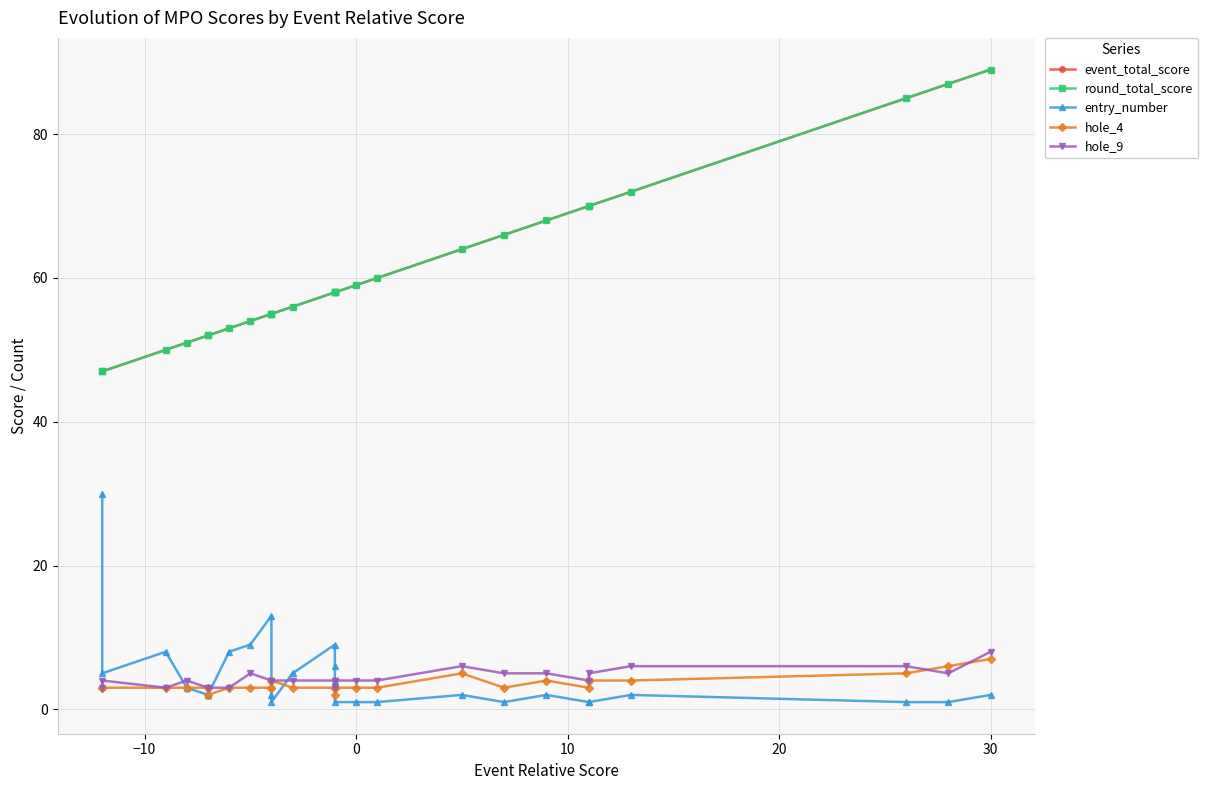

What is the highest value of the entry_number series?

30